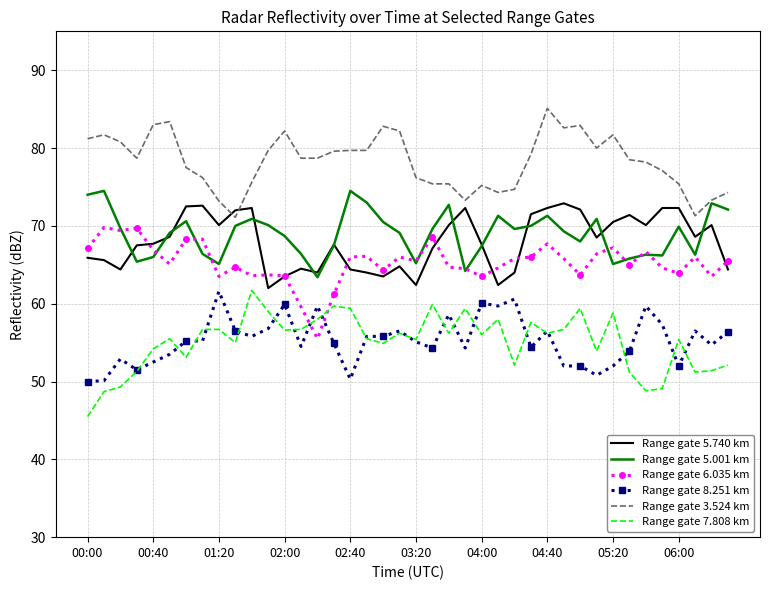

What is the minimum value shown in the chart?

45.5